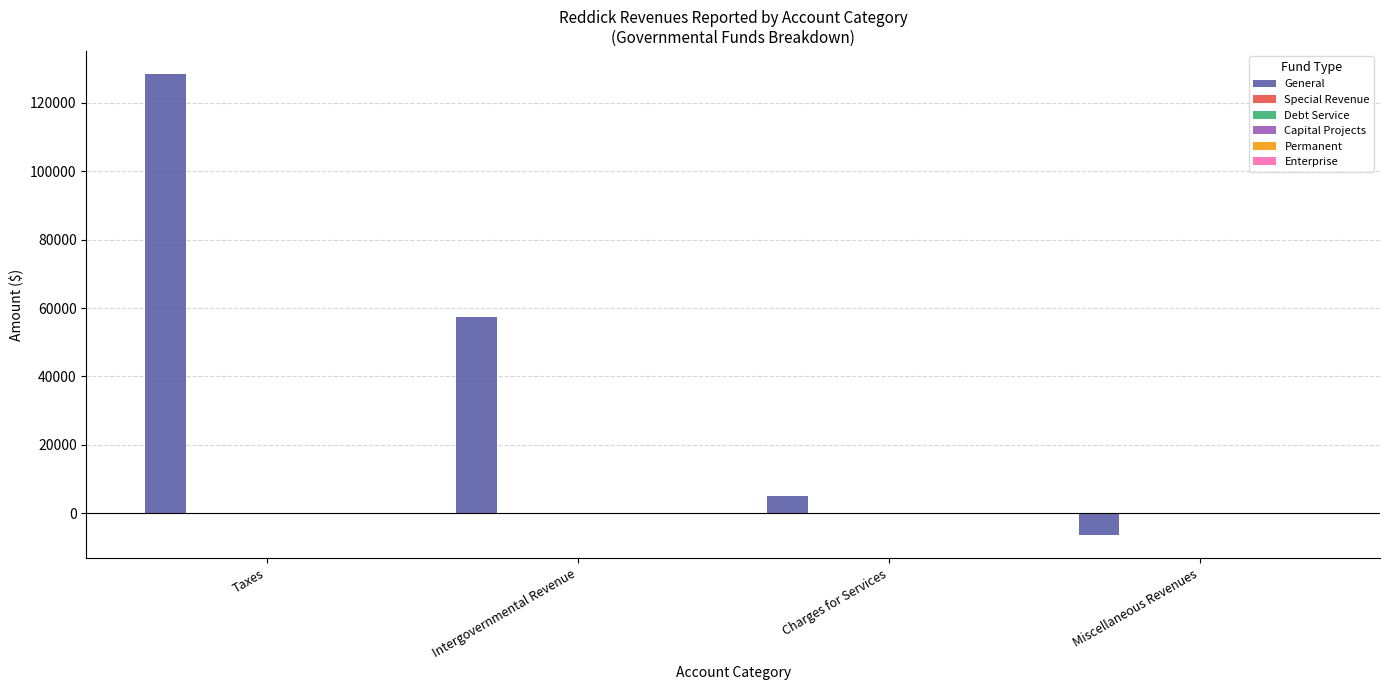

What is the difference between the maximum and minimum values?

134792